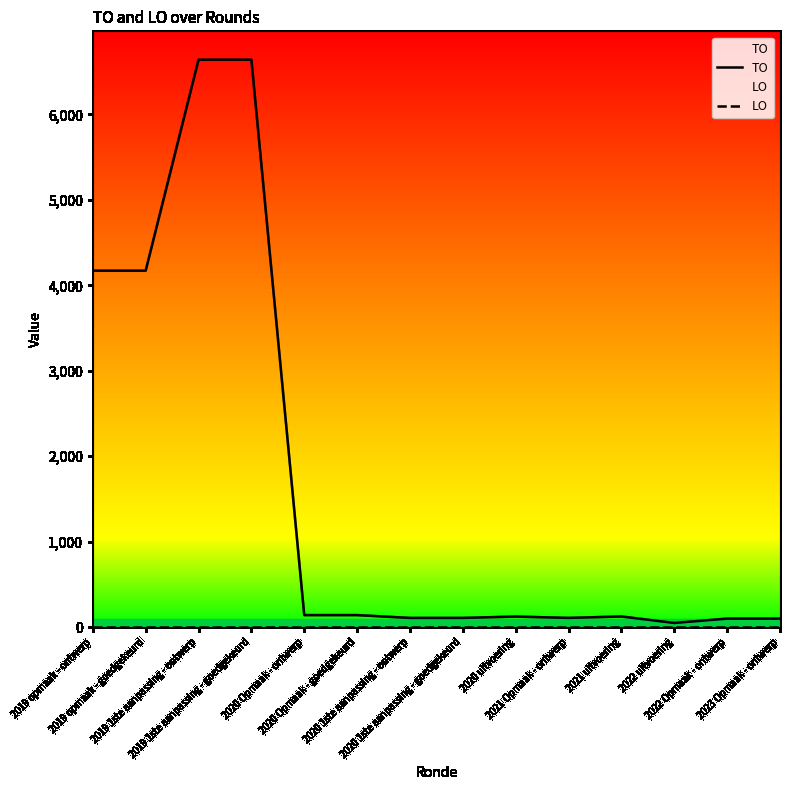

Which series has the widest spread of values?

TO